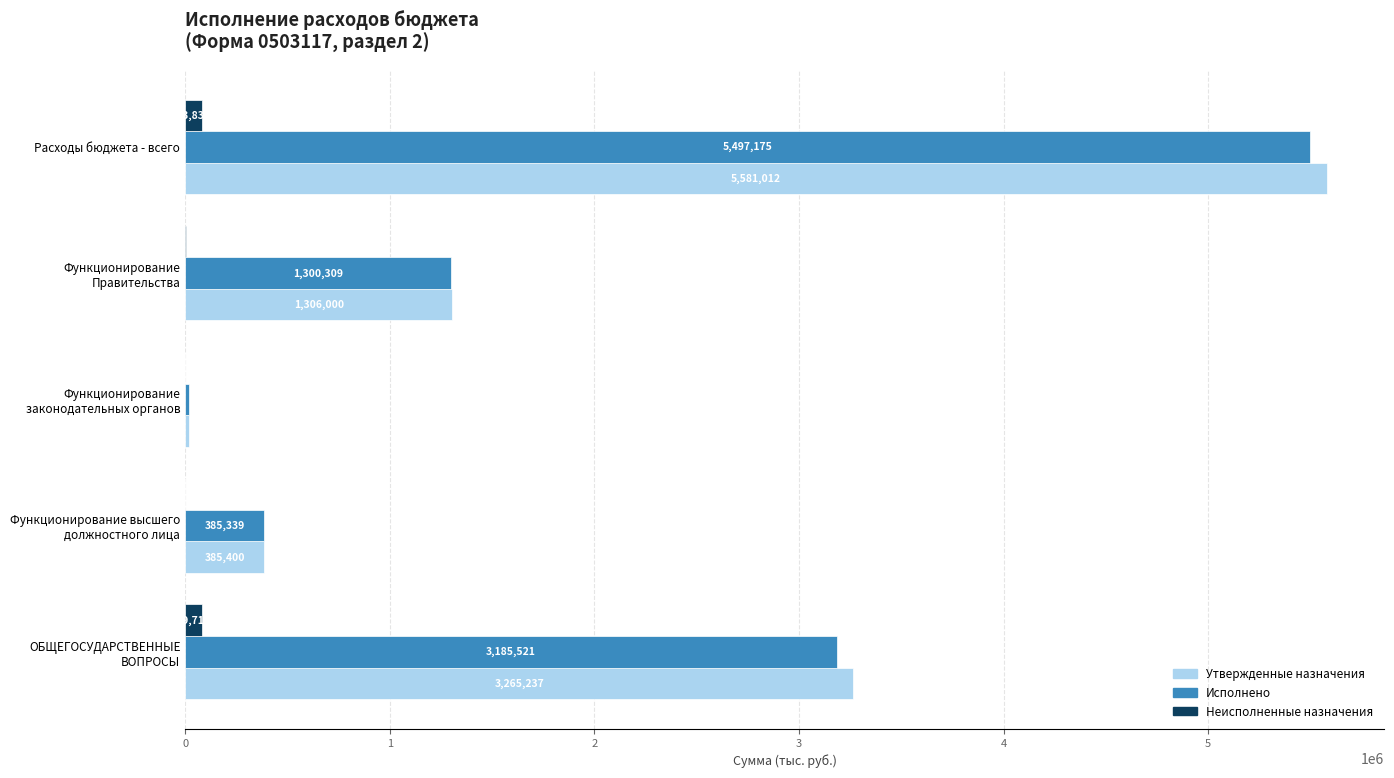

How many values in the Исполнено series exceed 1300308?

3